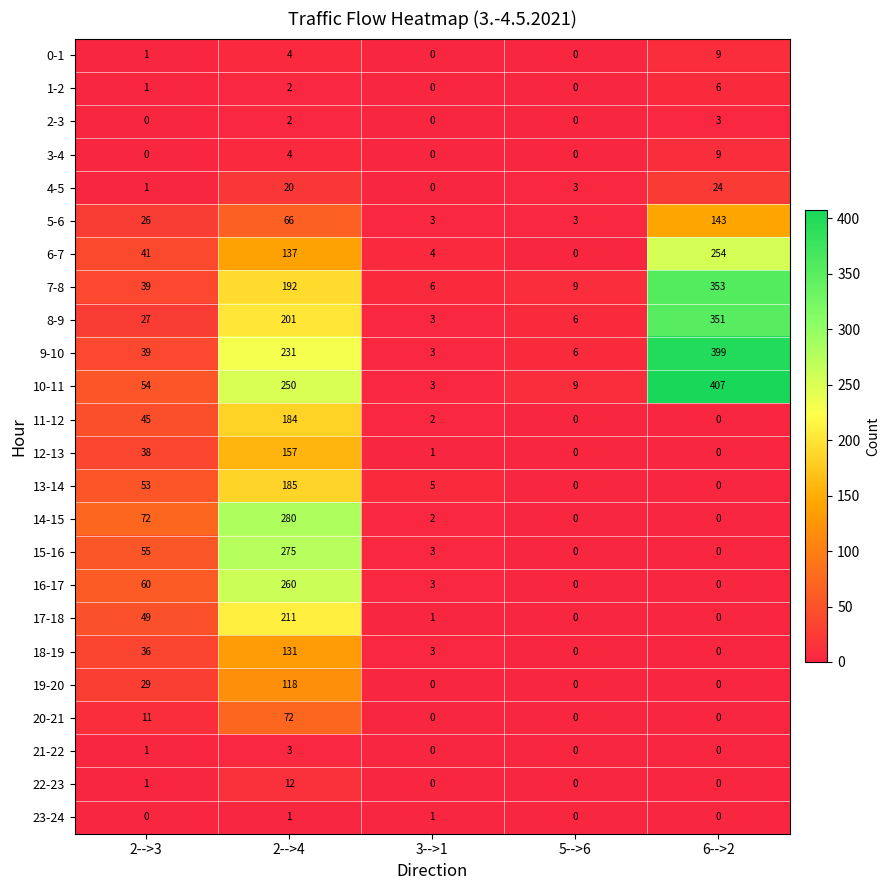

Is it true that 10-11 equals 9 at 5-->6?

True